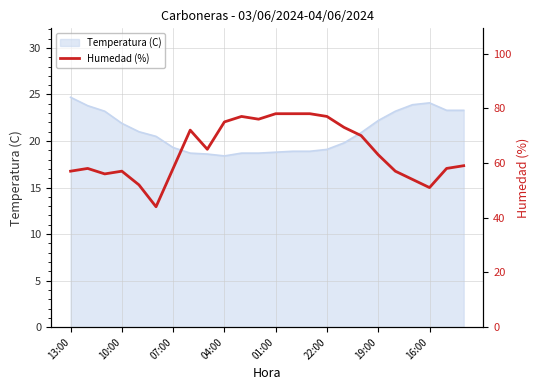

How many lines are shown in the chart?

1